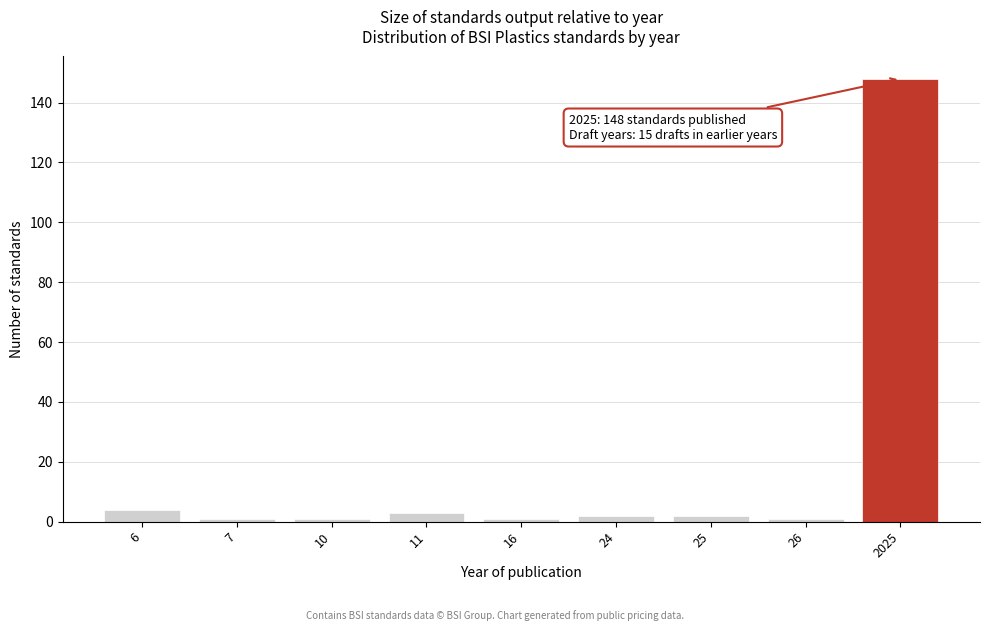

Reading right to left, extract all data points from this chart.

148	1	2	2	1	3	1	1	4